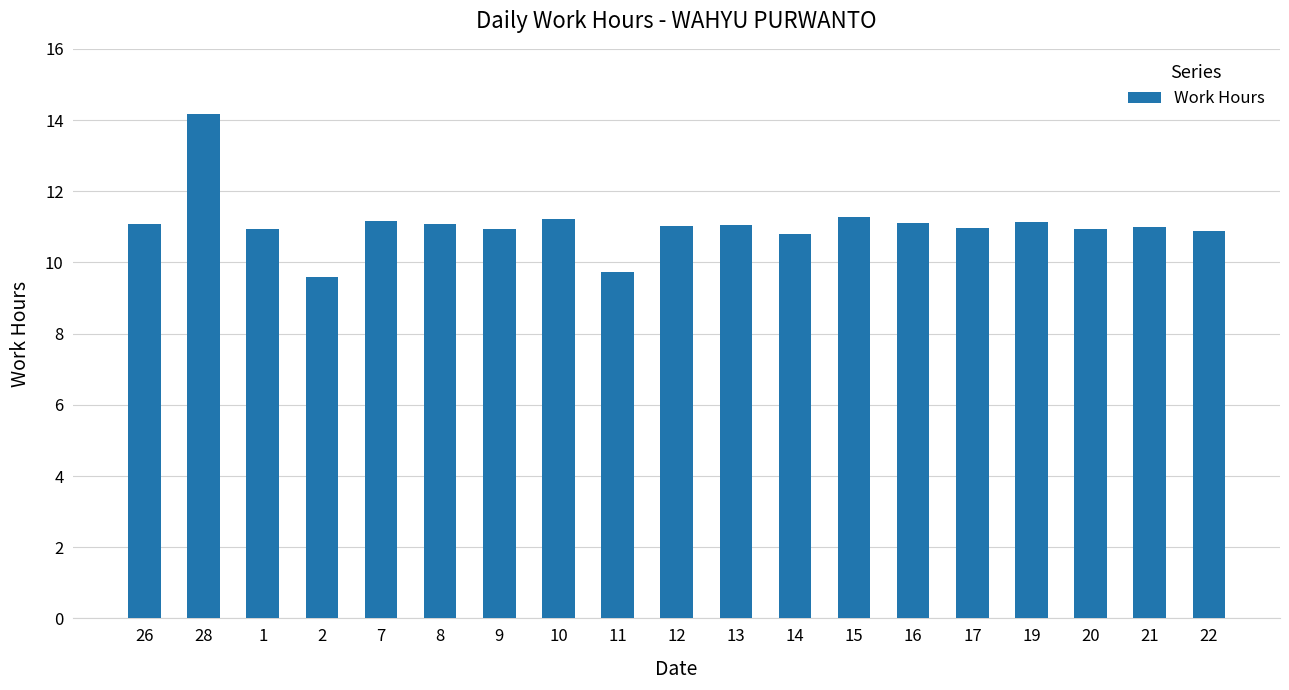

What is the label of the 8th bar from the left?

10